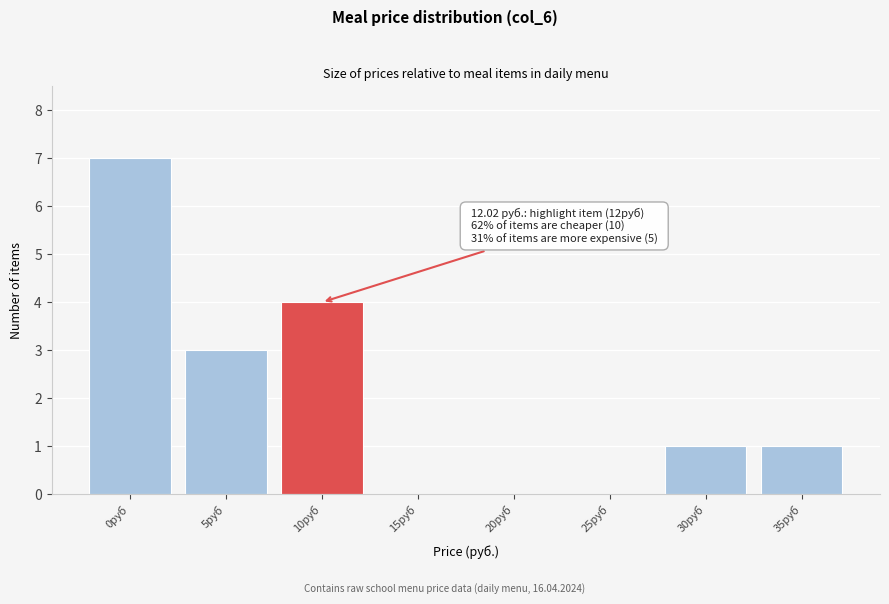

Reading left to right, what are all the values shown in this chart?

0руб=7	5руб=3	10руб=4	15руб=0	20руб=0	25руб=0	30руб=1	35руб=1